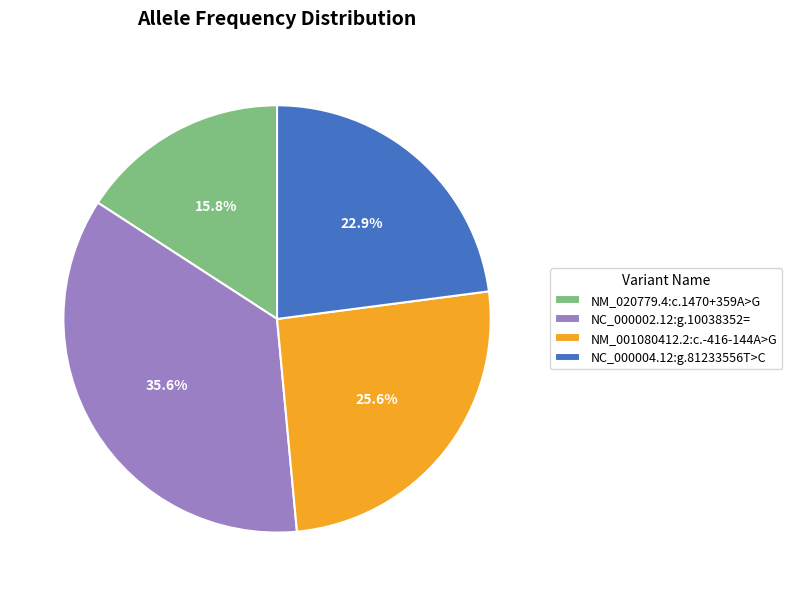

The NC_000002.12:g.10038352= slice represents 48% of the pie. True or false?

False